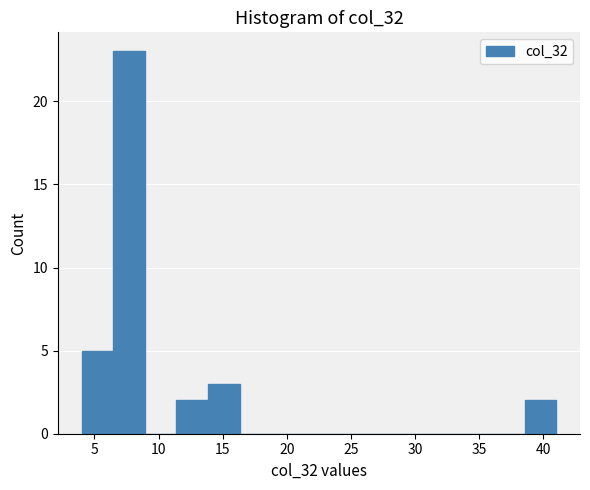

Reading left to right, list every bar in this chart as the range it spans on the x-axis followed by its height. Neither the bar edges nor the heights are printed on the chart, so give them approximately, as read against the axes.

4.0 to 6.5: 5
6.5 to 9.0: 23
9.0 to 11.5: 0
11.5 to 14.0: 2
14.0 to 16.5: 3
16.5 to 19.0: 0
19.0 to 21.5: 0
21.5 to 23.5: 0
23.5 to 26.0: 0
26.0 to 28.5: 0
28.5 to 31.0: 0
31.0 to 33.5: 0
33.5 to 36.0: 0
36.0 to 38.5: 0
38.5 to 41.0: 2